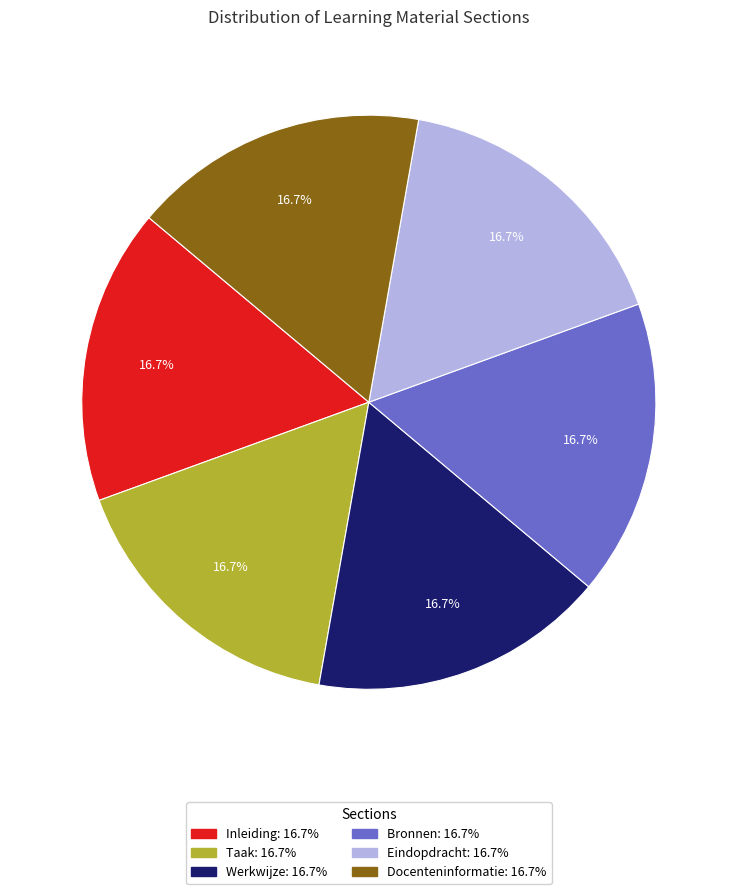

What percentage is the Bronnen slice, to the nearest percent?

17%